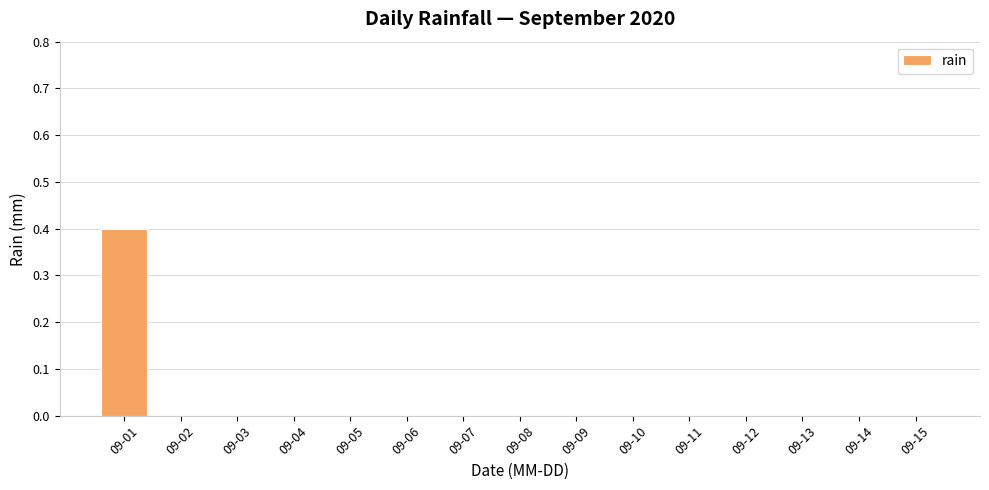

Reading right to left, extract all data points from this chart.

0.0	0.0	0.0	0.0	0.0	0.0	0.0	0.0	0.0	0.0	0.0	0.0	0.0	0.0	0.4